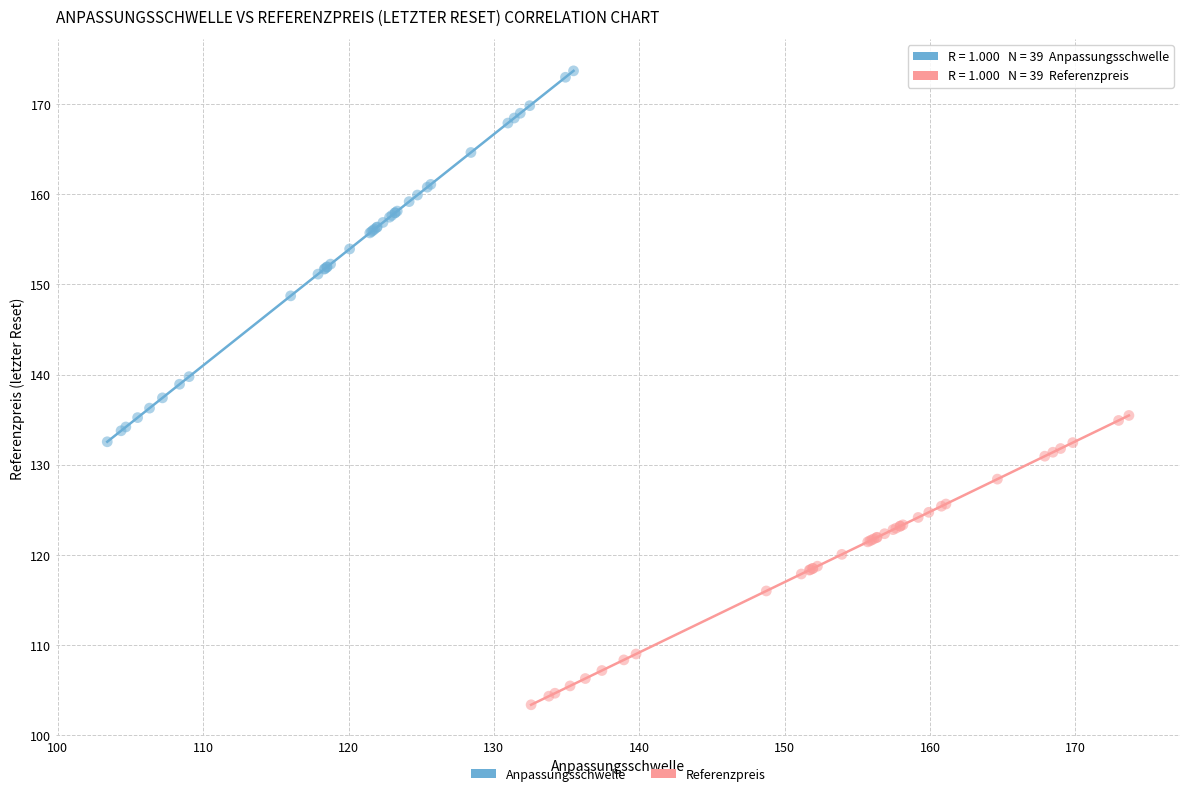

Which series has the widest spread of Y values?

Anpassungsschwelle